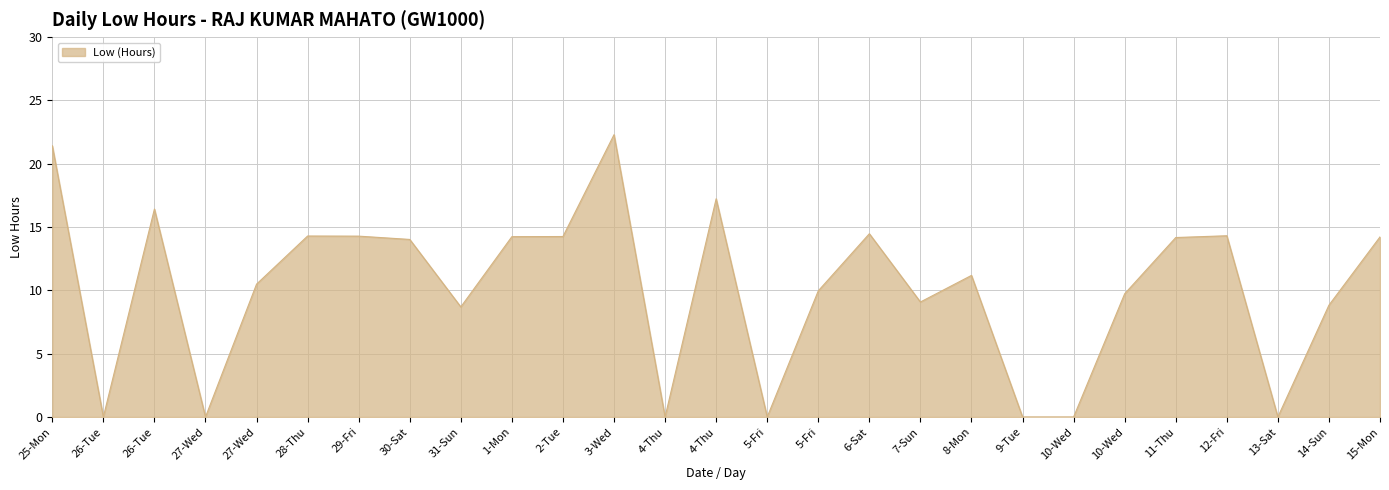

Between 30-Sat and 2-Tue, which is larger?

2-Tue